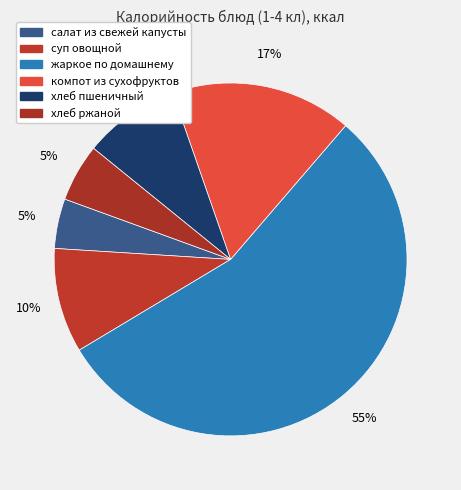

How many segments does this pie chart have?

6